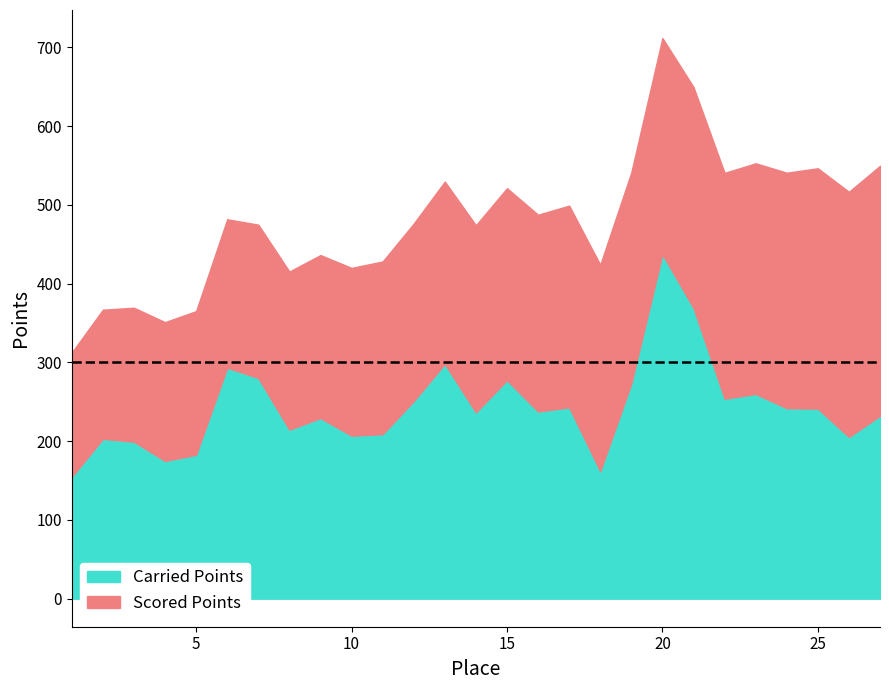

What is the average value of the Scored Points series?

237.6